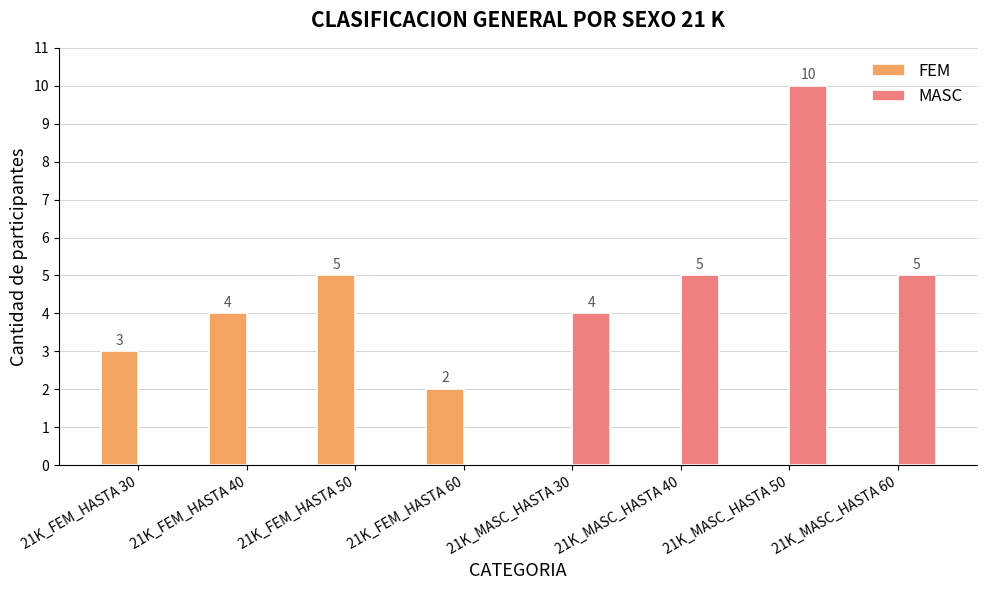

Reading right to left, list all the values displayed in this chart.

FEM: 21K_MASC_HASTA 60=0	21K_MASC_HASTA 50=0	21K_MASC_HASTA 40=0	21K_MASC_HASTA 30=0	21K_FEM_HASTA 60=2	21K_FEM_HASTA 50=5	21K_FEM_HASTA 40=4	21K_FEM_HASTA 30=3
MASC: 21K_MASC_HASTA 60=5	21K_MASC_HASTA 50=10	21K_MASC_HASTA 40=5	21K_MASC_HASTA 30=4	21K_FEM_HASTA 60=0	21K_FEM_HASTA 50=0	21K_FEM_HASTA 40=0	21K_FEM_HASTA 30=0